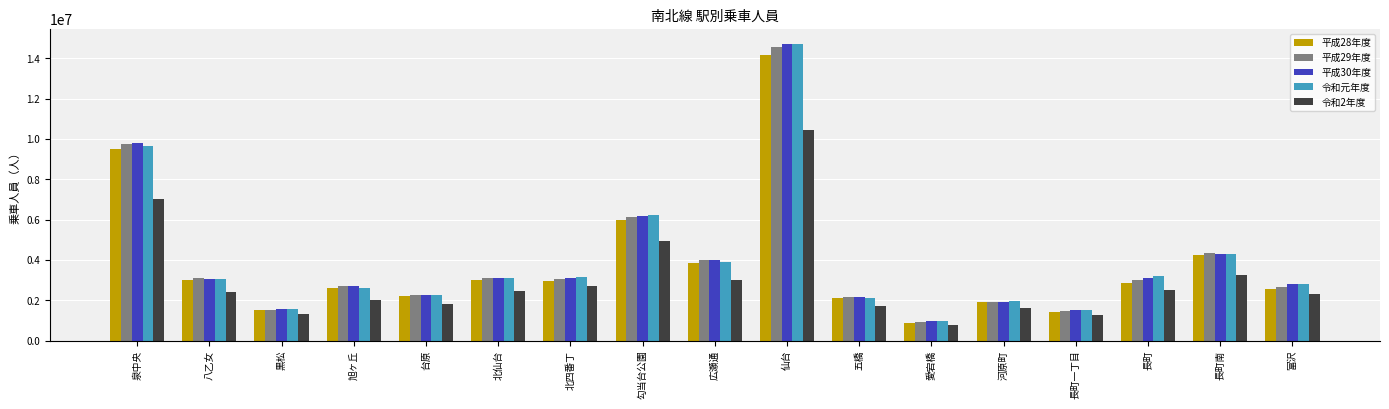

Between 北四番丁 and 広瀬通, which series saw the biggest shift?

平成29年度